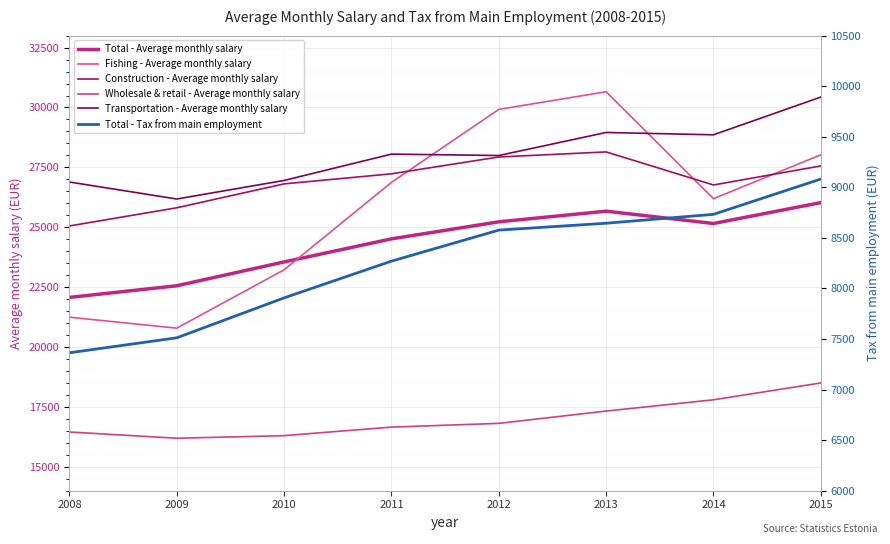

How many series are shown in this chart?

6